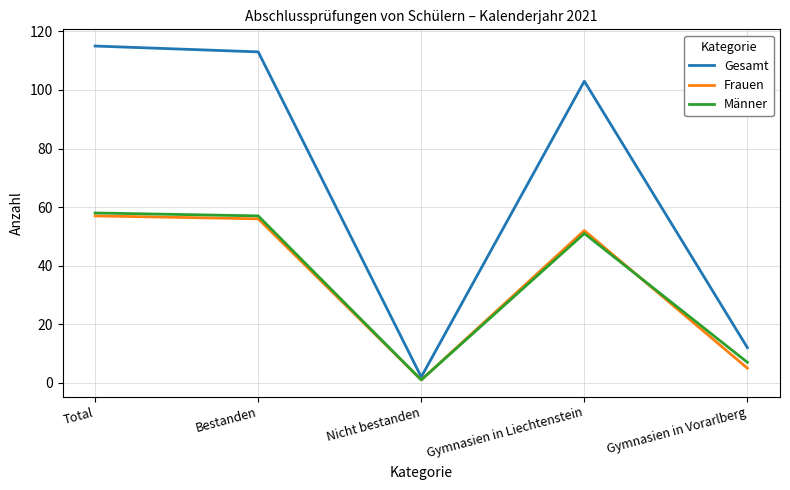

Reading left to right, transcribe all the data shown in this chart.

Gesamt: Total=115	Bestanden=113	Nicht bestanden=2	Gymnasien in Liechtenstein=103	Gymnasien in Vorarlberg=12
Frauen: Total=57	Bestanden=56	Nicht bestanden=1	Gymnasien in Liechtenstein=52	Gymnasien in Vorarlberg=5
Männer: Total=58	Bestanden=57	Nicht bestanden=1	Gymnasien in Liechtenstein=51	Gymnasien in Vorarlberg=7